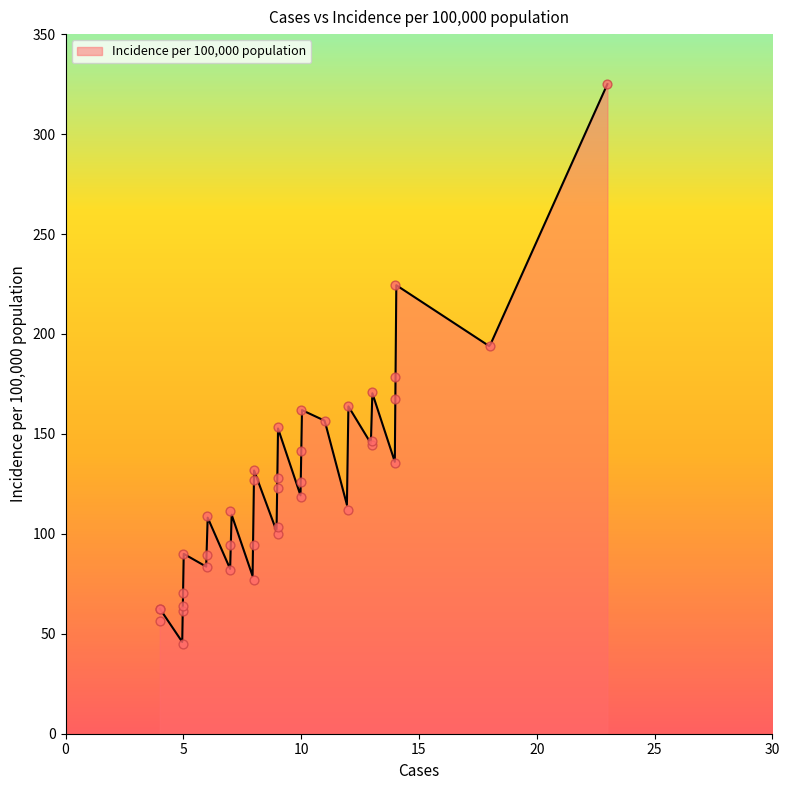

Approximately how many times larger is the value at 38 compared to 22?

1.0